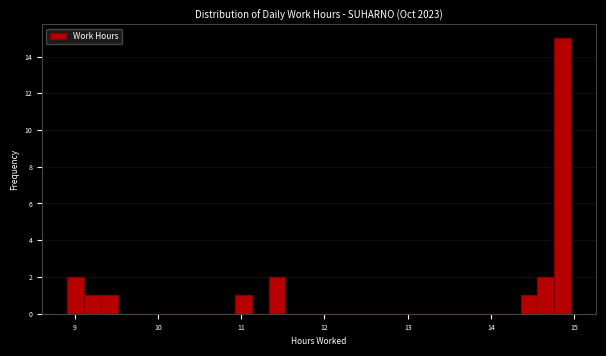

Around what value on the x-axis is the tallest bar? Give the approximate position of its centre, as read against the axis.

14.9